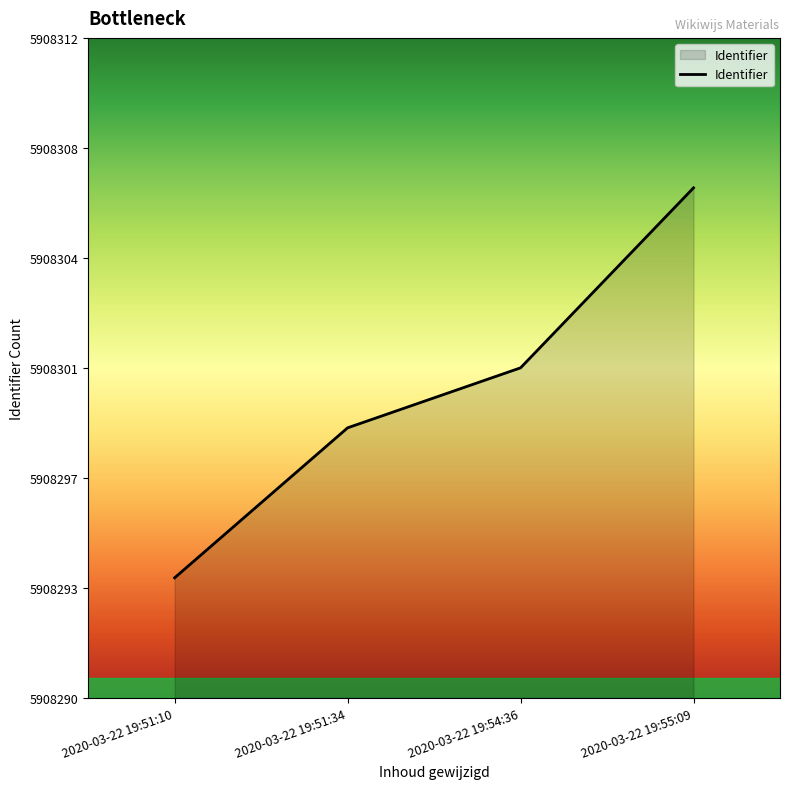

At which label does the data first exceed 5908301?

2020-03-22 19:55:09